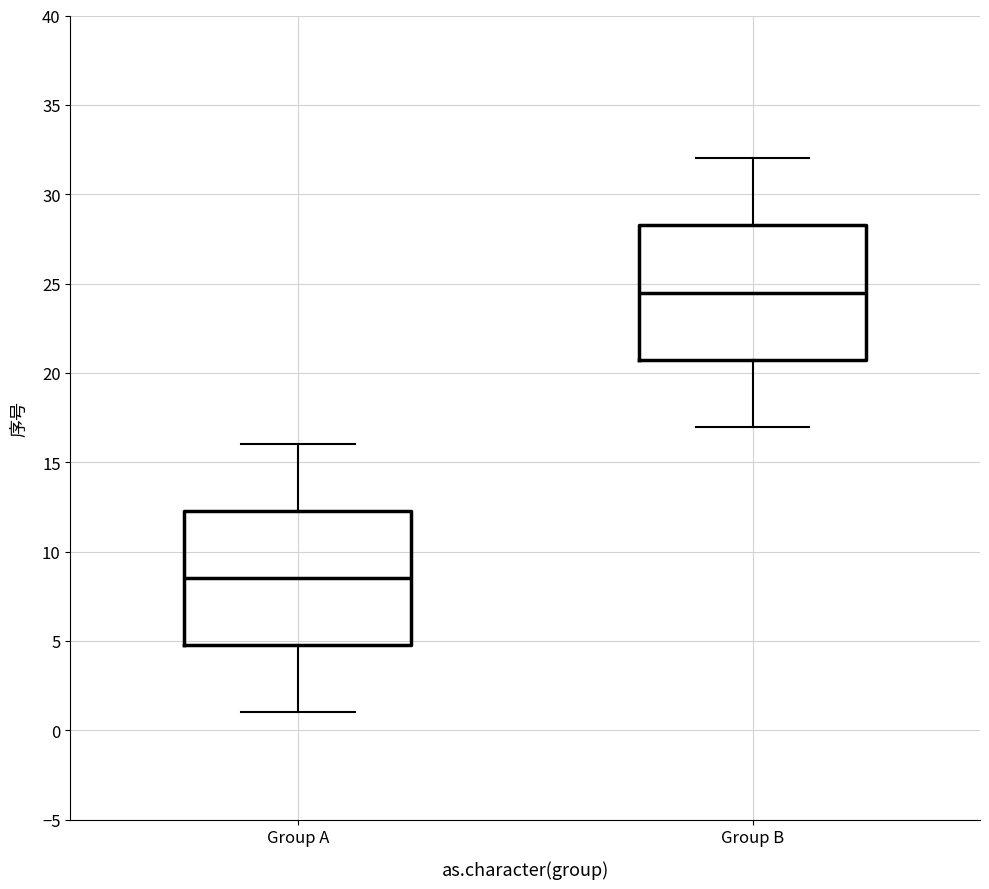

Reading left to right, transcribe this box plot: for each box, give where its median line is, the range the box spans, and where its two whiskers end, as read against the y-axis. The values are not printed on the chart, so give them approximately, as read against the axis.

Group A: median 8.5, box 5.0 to 12.5, whiskers 1.0 to 16.0
Group B: median 24.5, box 21.0 to 28.5, whiskers 17.0 to 32.0